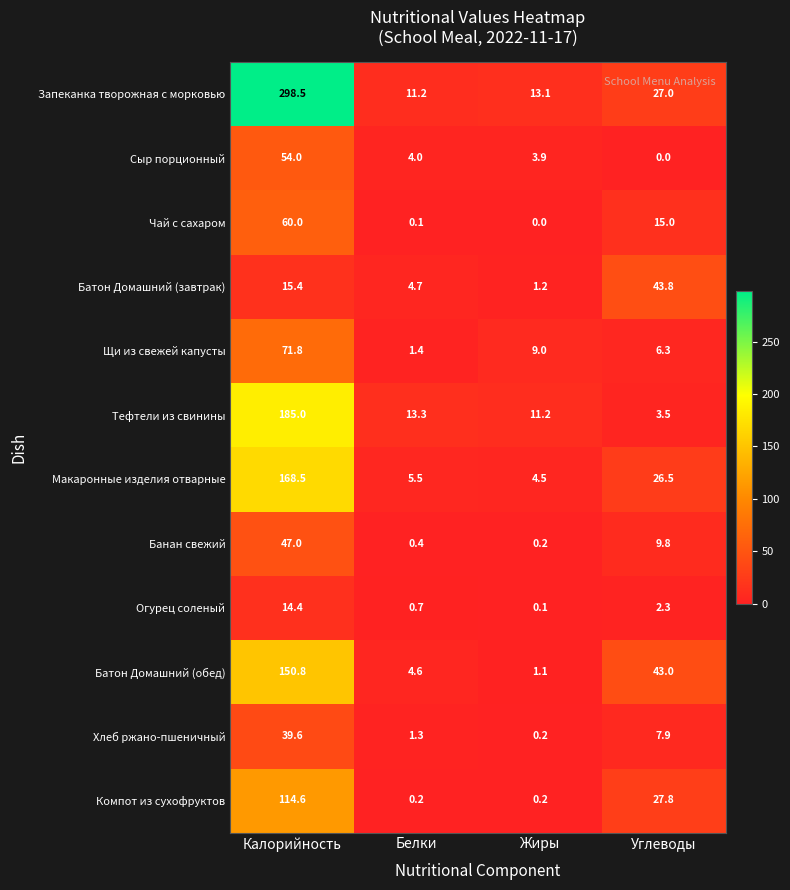

What is the average value of the Чай с сахаром series?

18.8